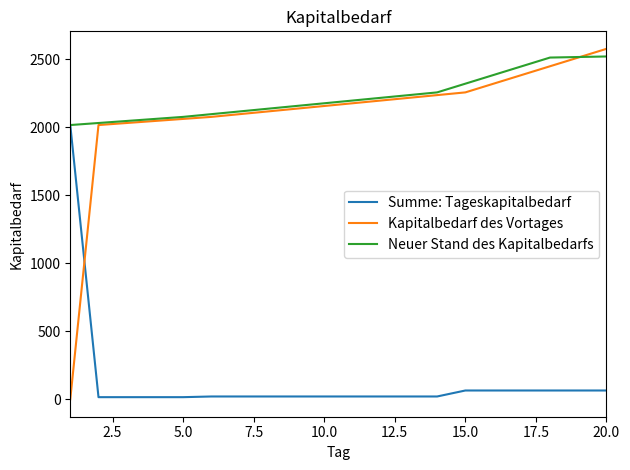

Which series has the largest total across all categories?

Neuer Stand des Kapitalbedarfs